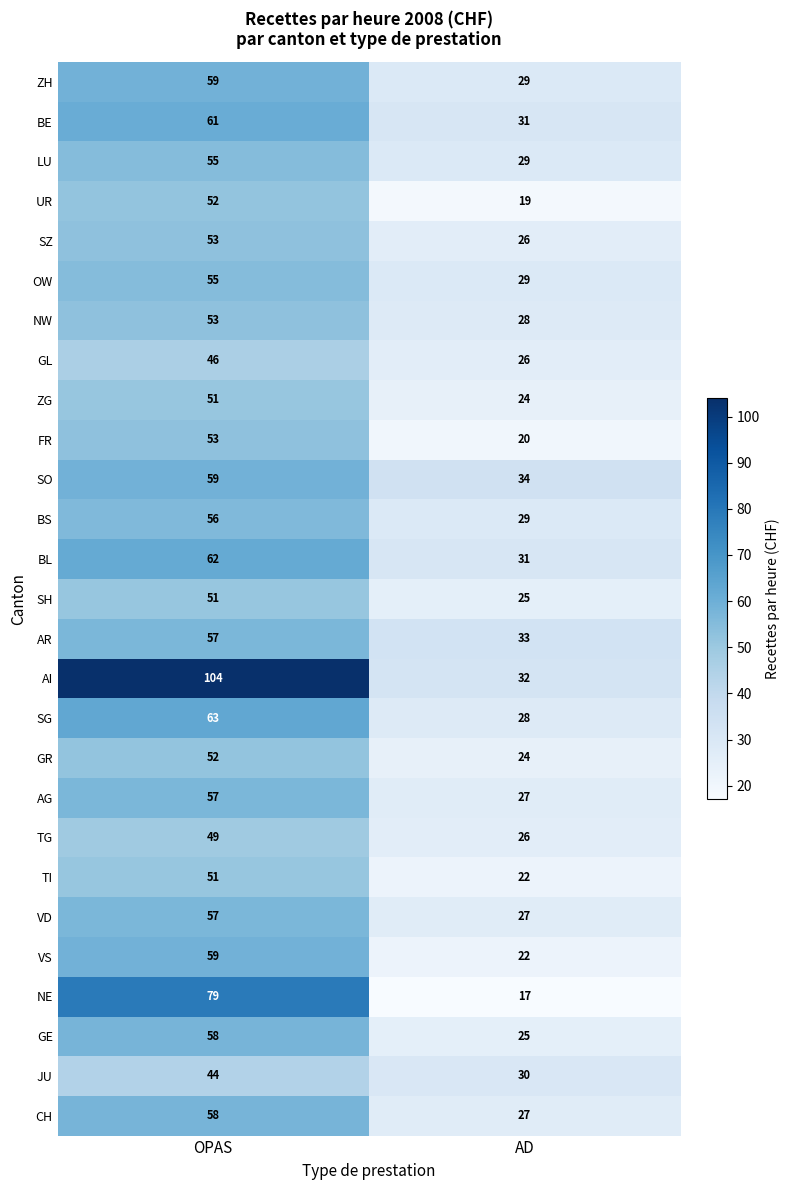

Which series has the widest spread of values?

AI